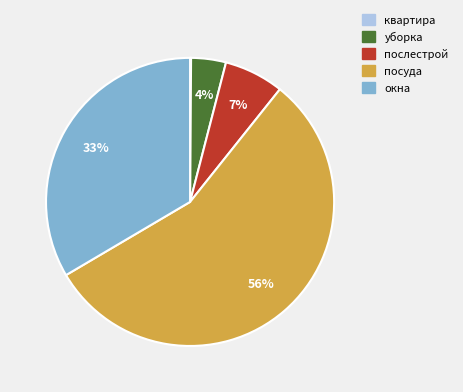

Which category has the biggest portion of the pie?

посуда